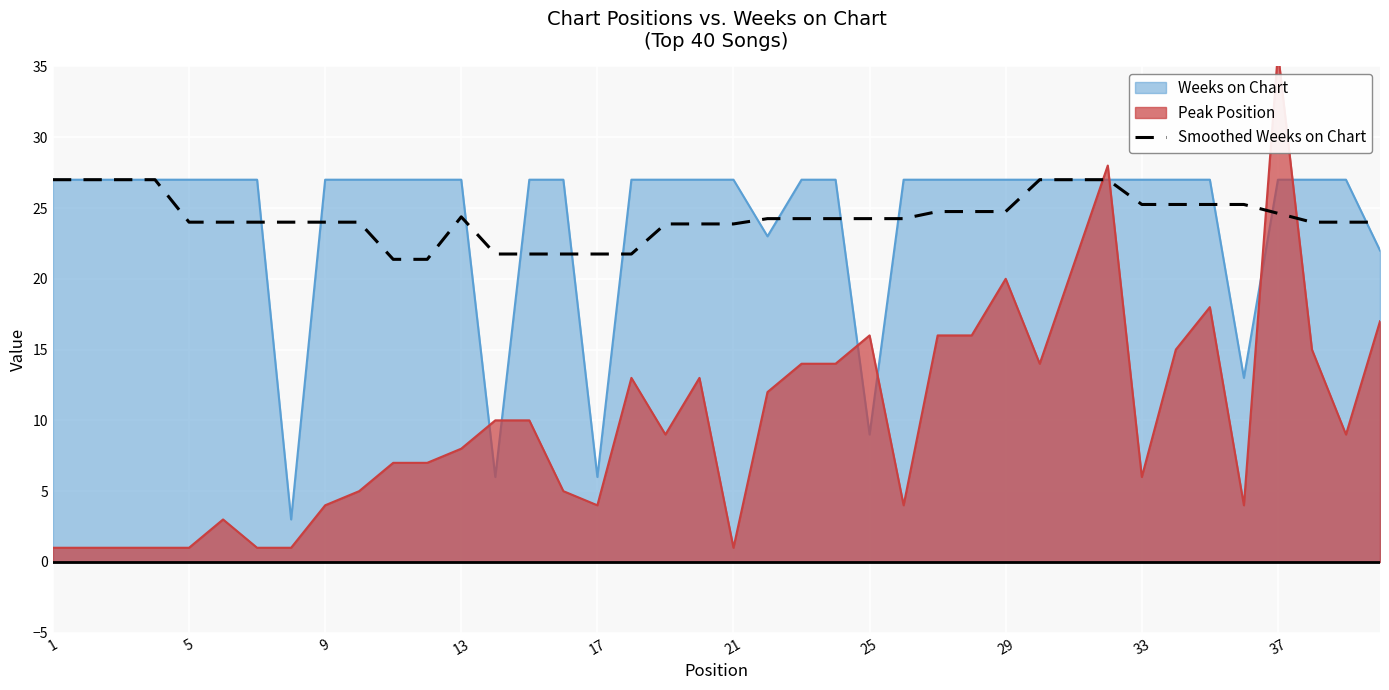

The Smoothed Weeks on Chart series shows 39.7 at 33. True or false?

False